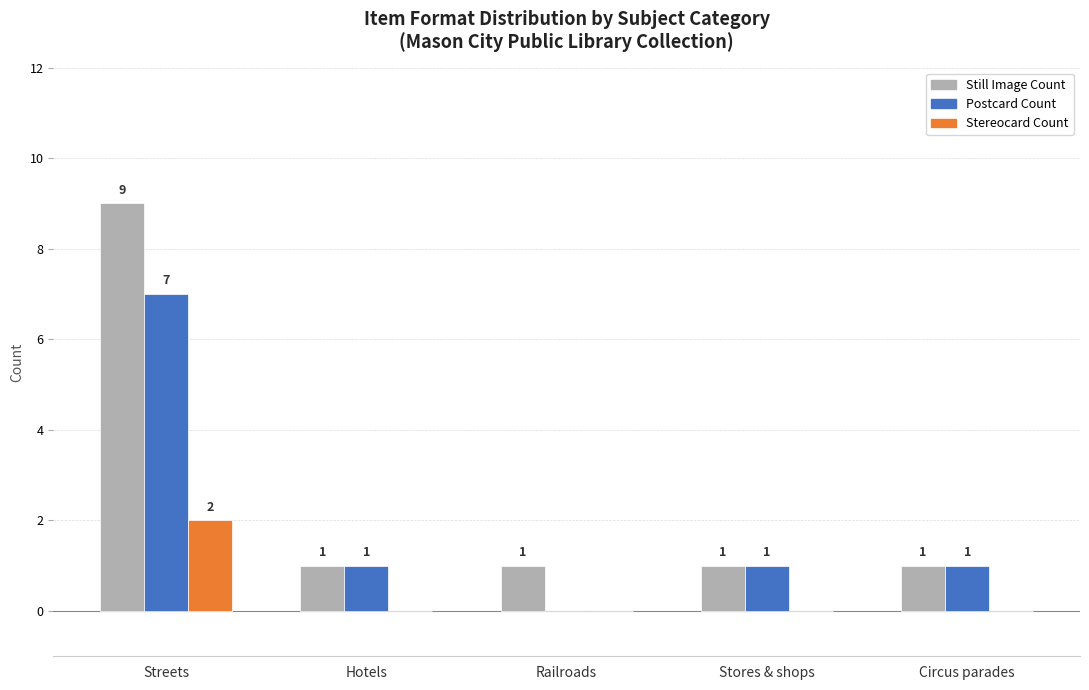

Reading left to right, list all the values displayed in this chart.

Still Image Count: Streets=9	Hotels=1	Railroads=1	Stores & shops=1	Circus parades=1
Postcard Count: Streets=7	Hotels=1	Railroads=0	Stores & shops=1	Circus parades=1
Stereocard Count: Streets=2	Hotels=0	Railroads=0	Stores & shops=0	Circus parades=0